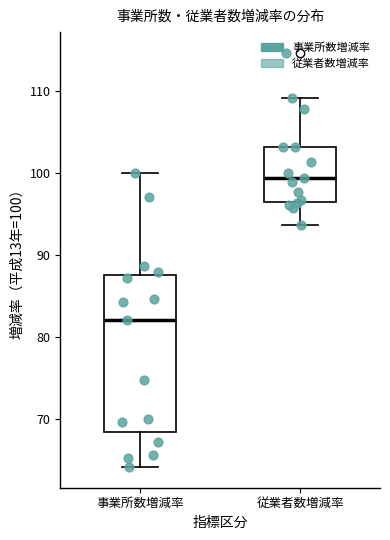

Where does the median line of the box for 事業所数増減率 sit on the y-axis? The values are not printed on the chart, so give them approximately, as read against the axis.

82